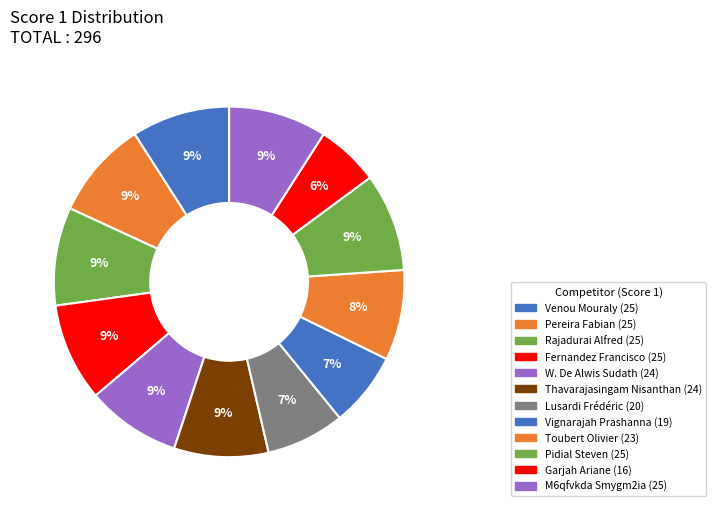

What is the largest slice in the pie chart?

Venou Mouraly